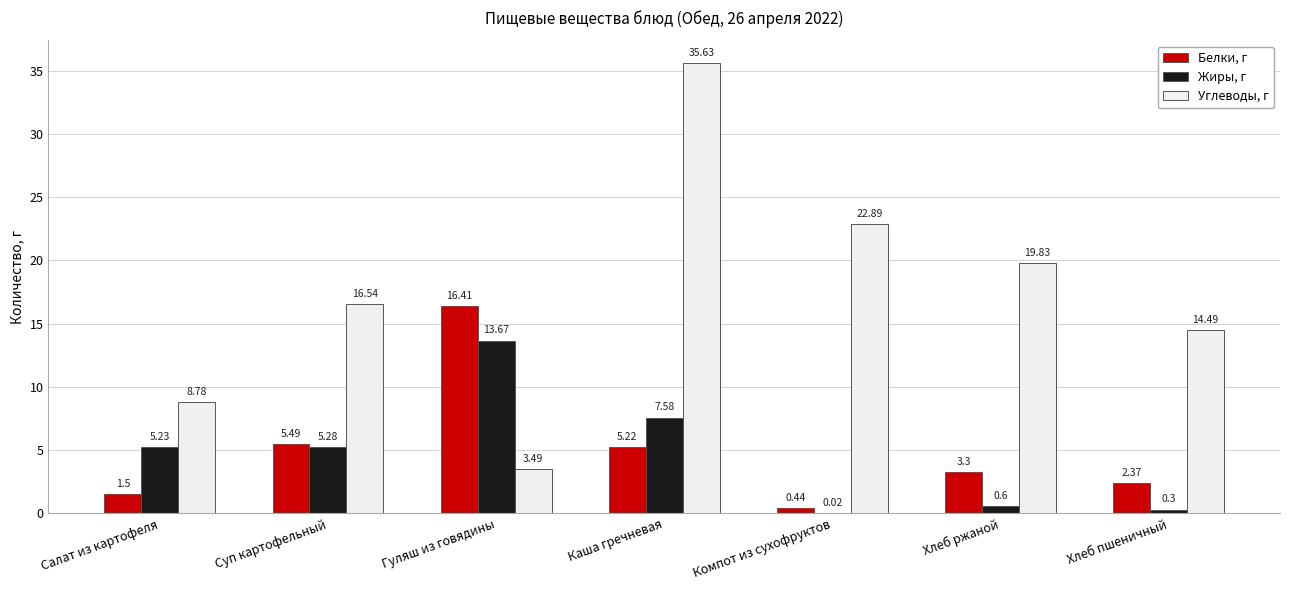

Are the bars horizontal?

No